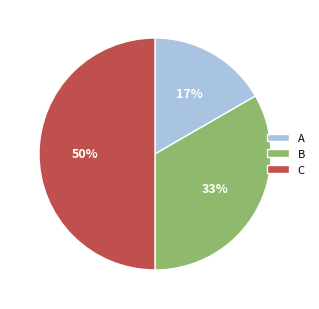

Which category has the smallest portion of the pie?

A